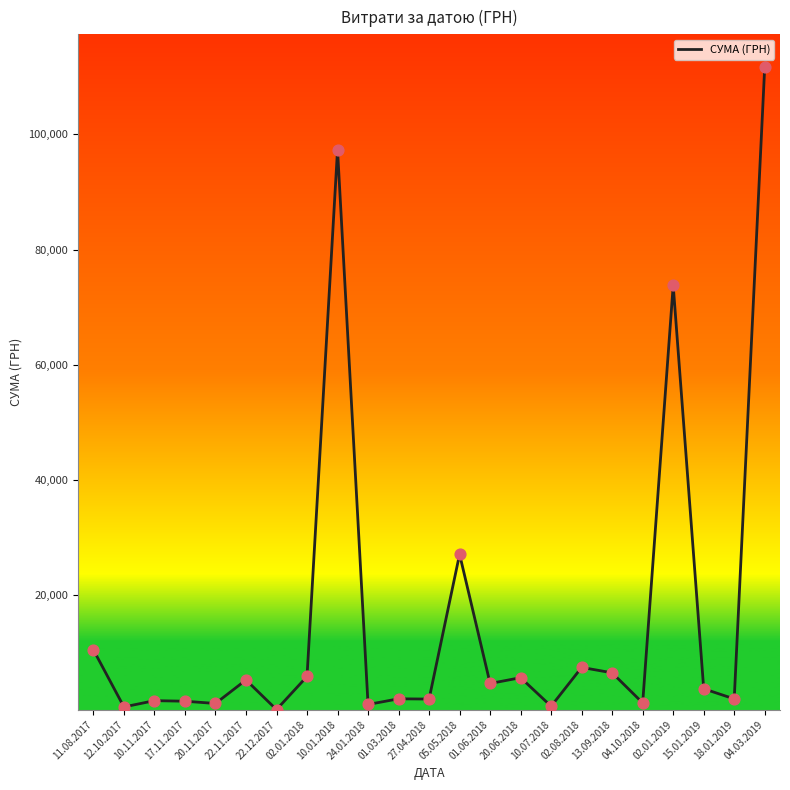

What is the ratio of the value at 01.06.2018 to the value at 22.11.2017?

0.9